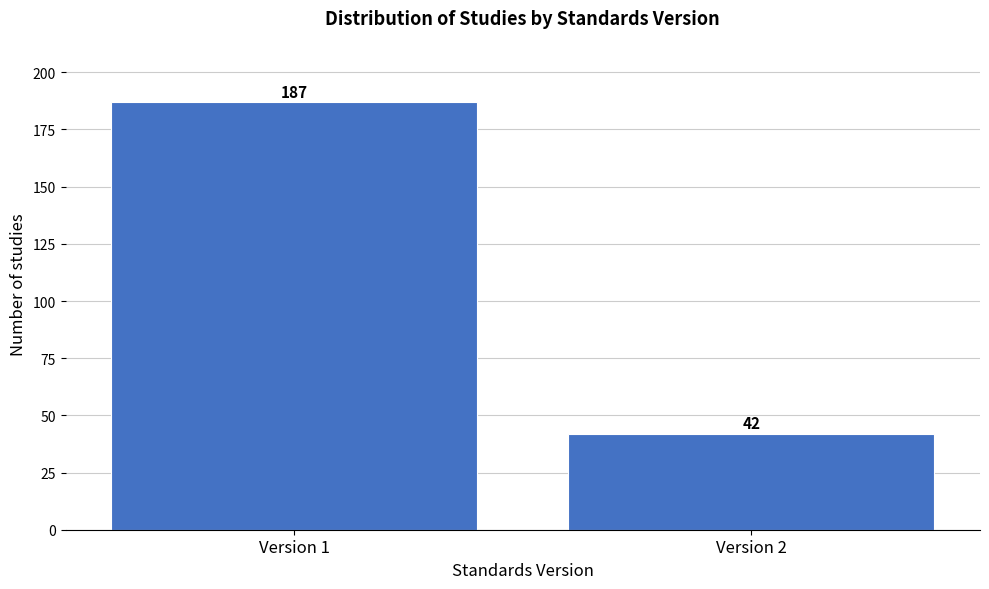

Reading right to left, list all the values displayed in this chart.

42	187